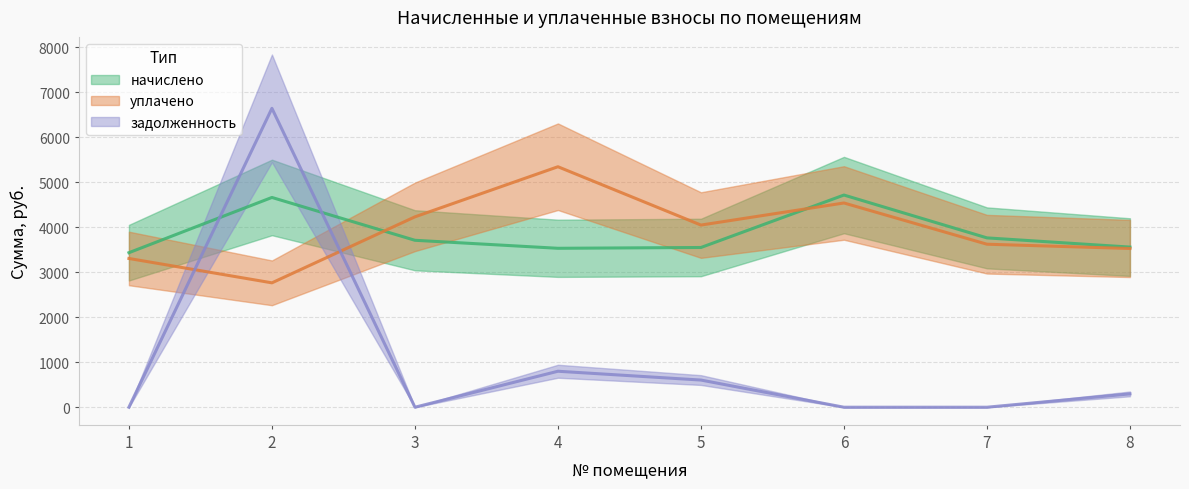

What is the sum of the задолженность values at 2 and 4?

7438.2